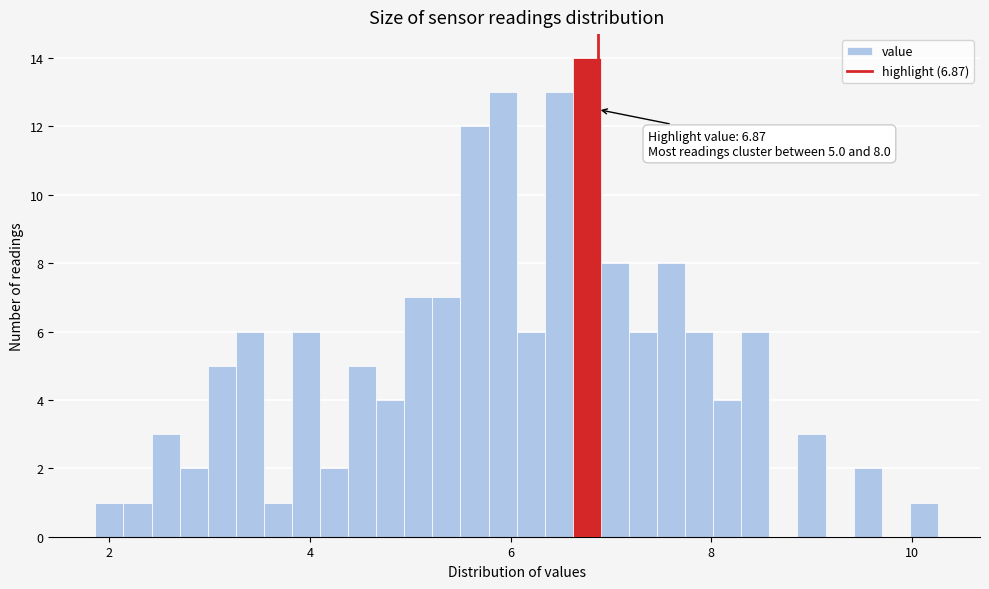

Around what value on the x-axis is the tallest bar? Give the approximate position of its centre, as read against the axis.

6.8